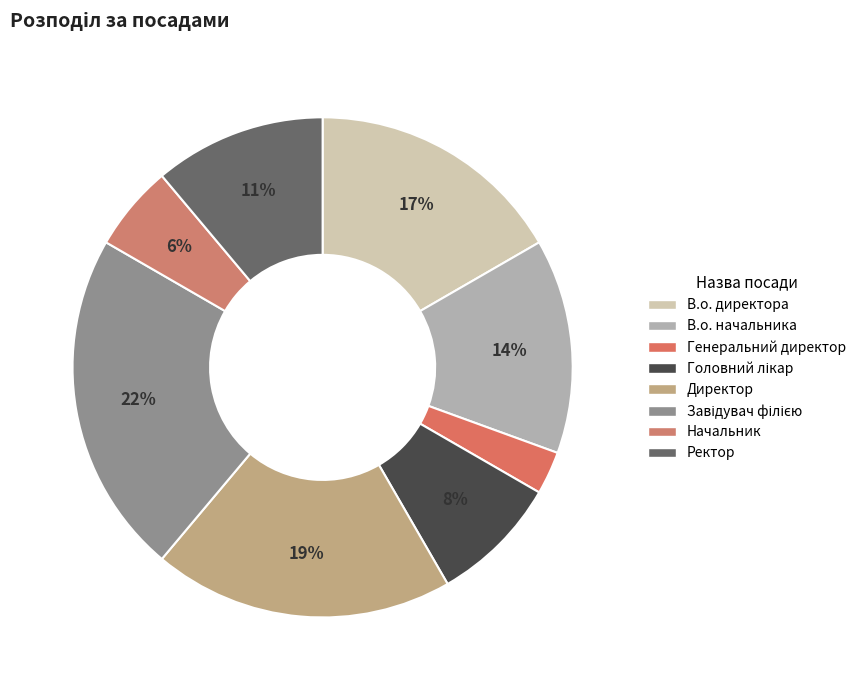

True or false: Генеральний директор accounts for 3% of the total.

True